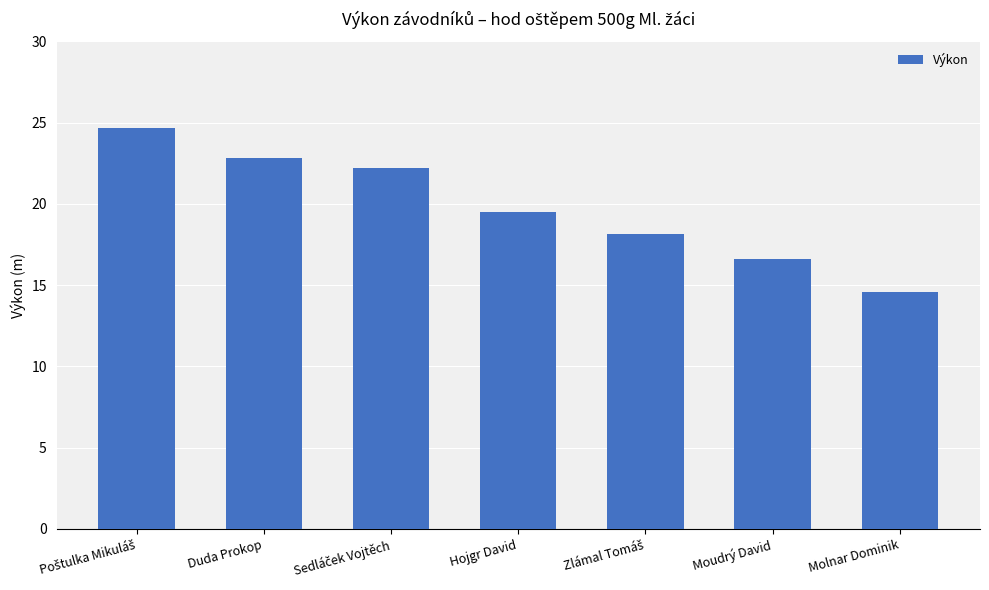

What is the change in value from Hojgr David to Moudrý David?

-2.9